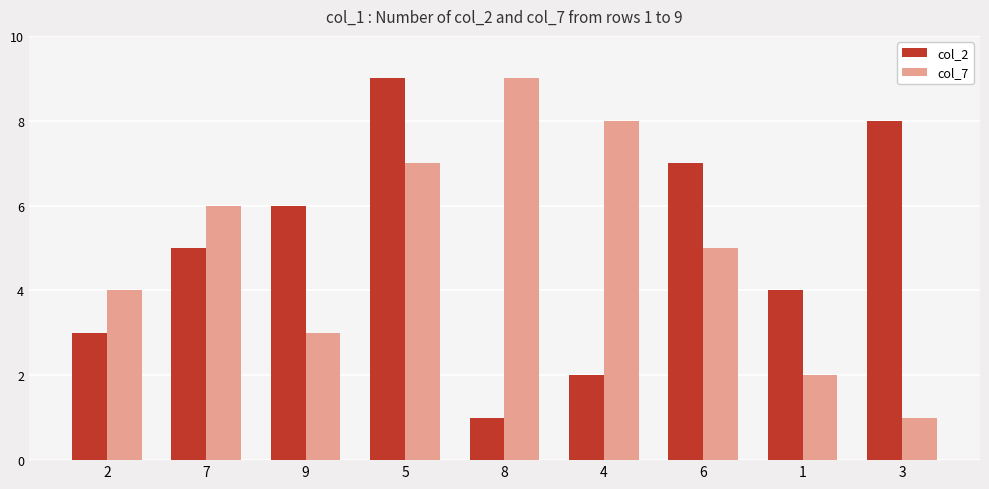

At how many categories does at least one series exceed 2?

9